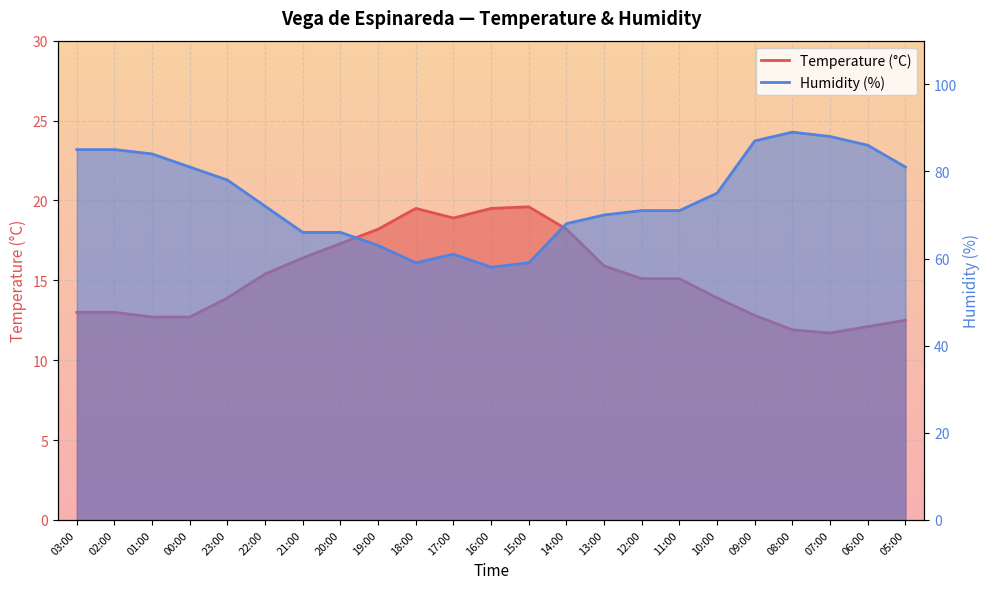

What value does the Temperature (°C) series have at 19:00?

18.2